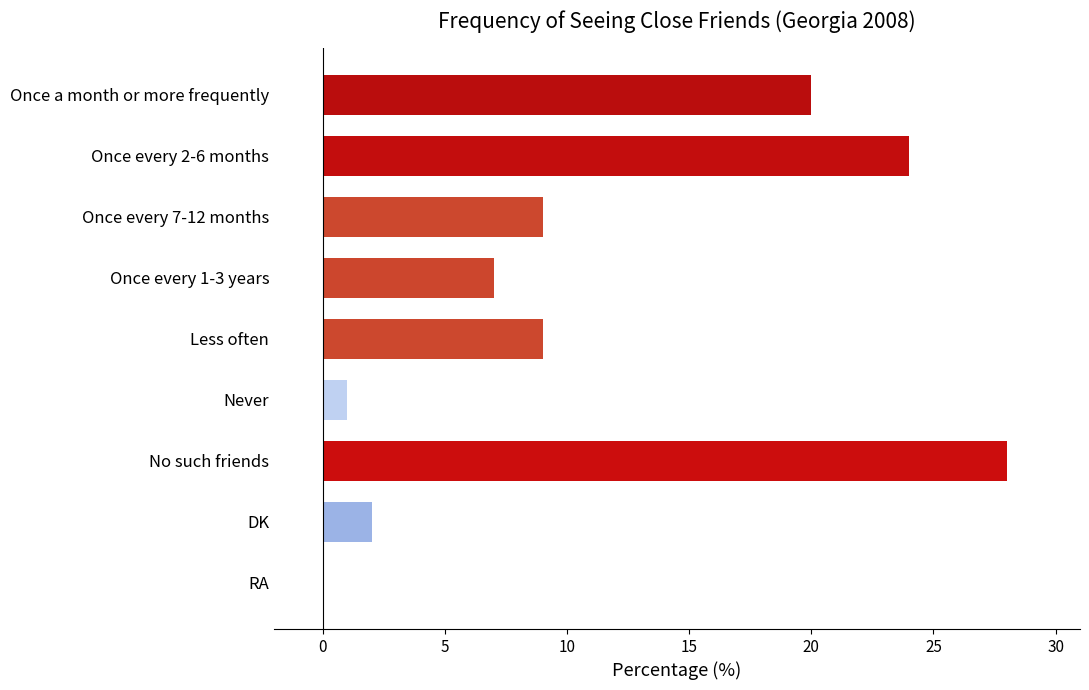

Read the value at Less often.

9